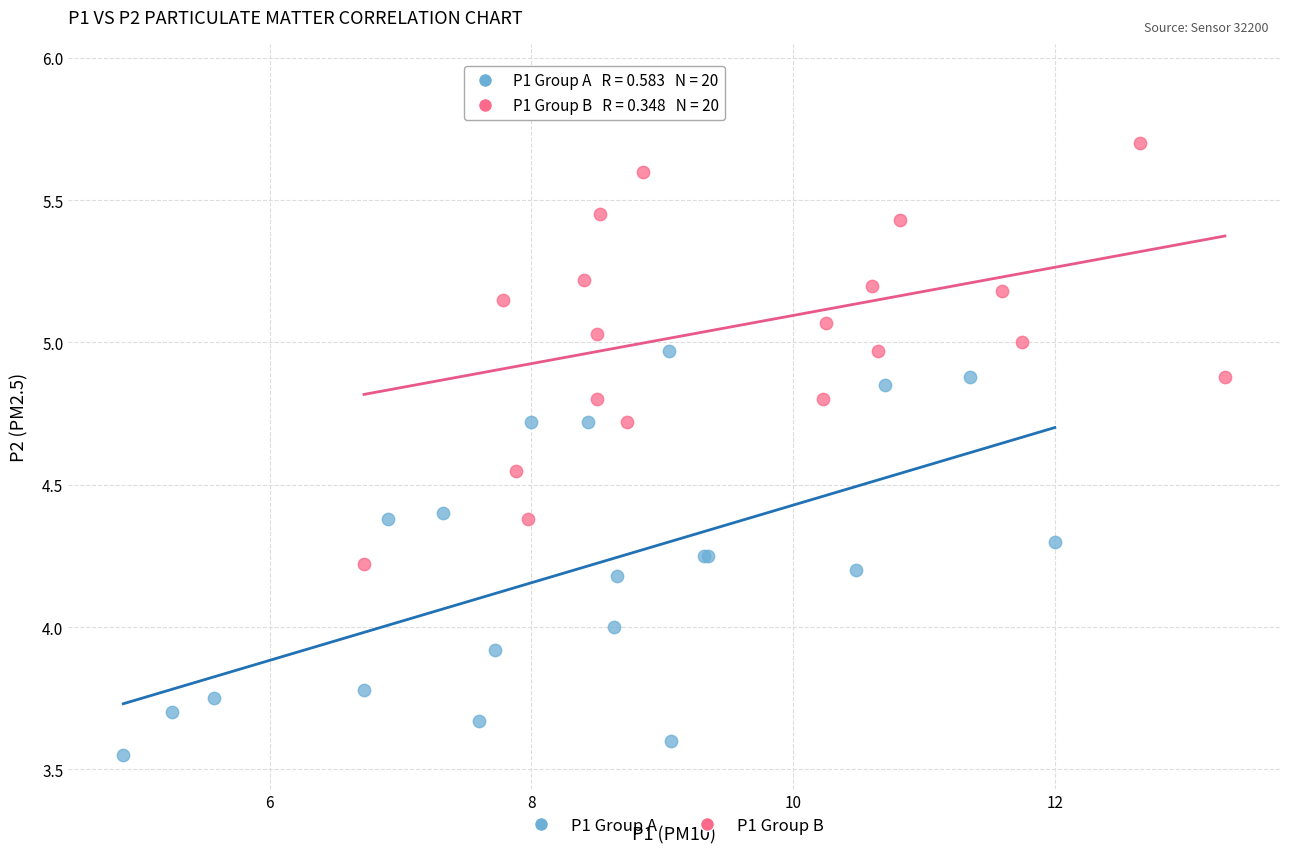

Which series reaches the maximum Y coordinate?

P1 Group B